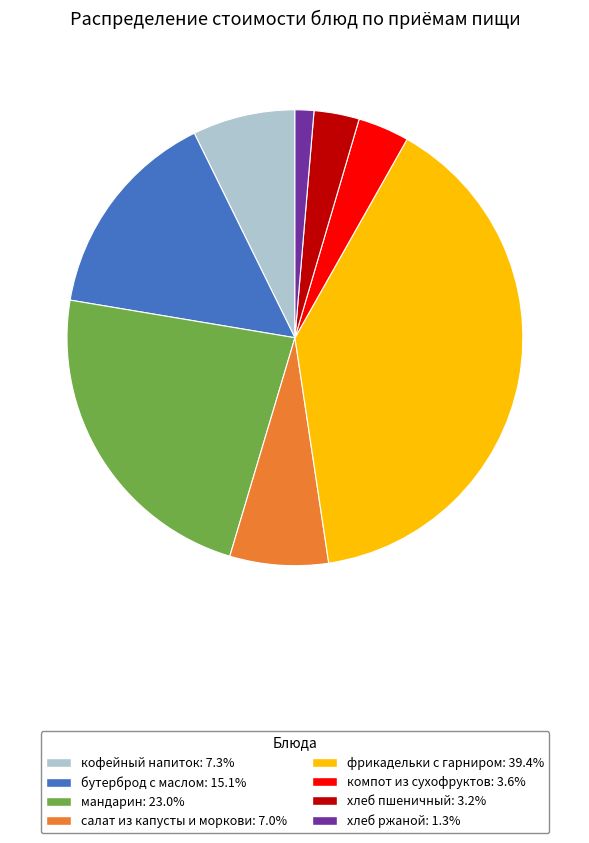

Count the number of slices in the pie.

8